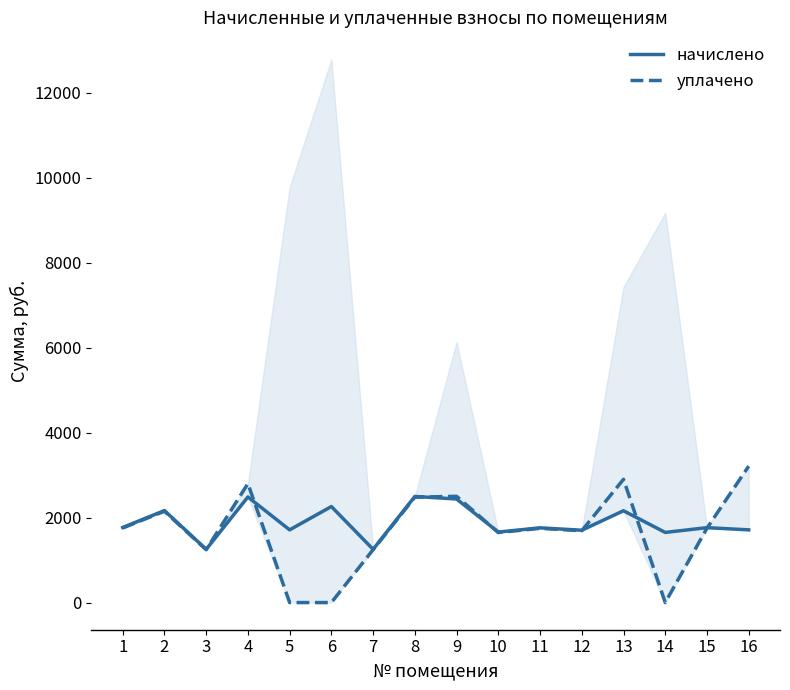

At which category is the sum across all series the highest?

4